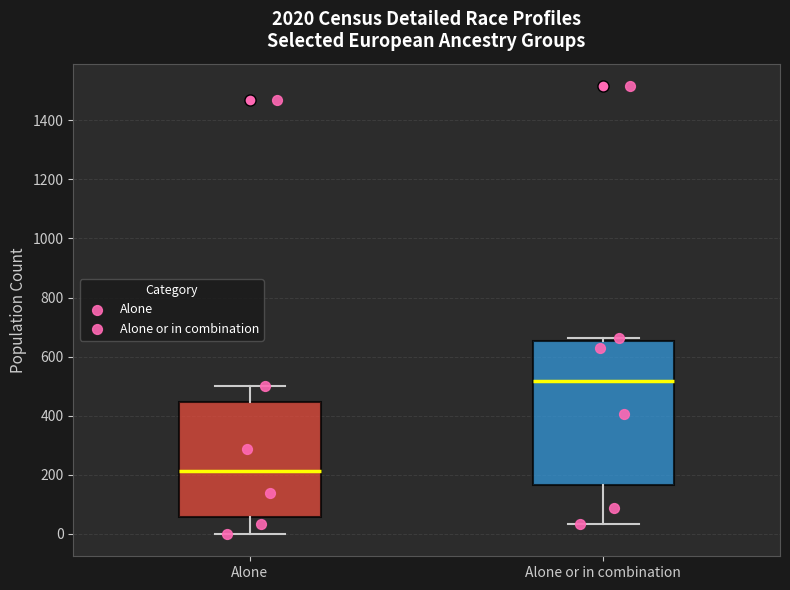

Where does the median line of the box for Alone or in combination sit on the y-axis? The values are not printed on the chart, so give them approximately, as read against the axis.

520